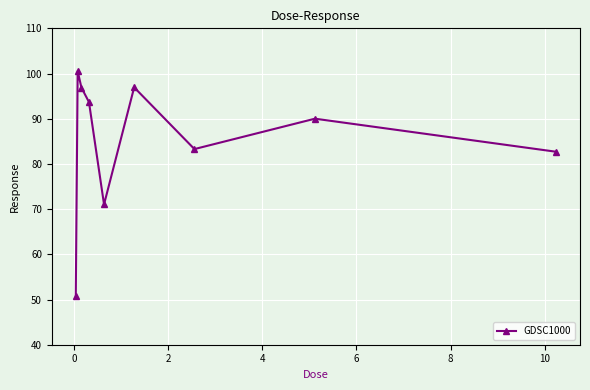

Reading left to right, what are all the values shown in this chart?

50.8	100.5	96.9	93.7	71.0	96.9	83.3	90.0	82.7